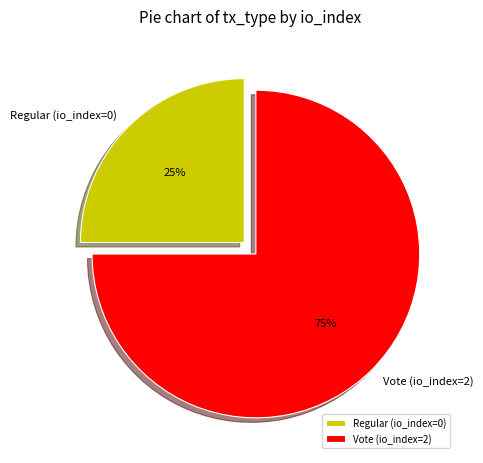

Is there a majority slice in this chart?

Yes